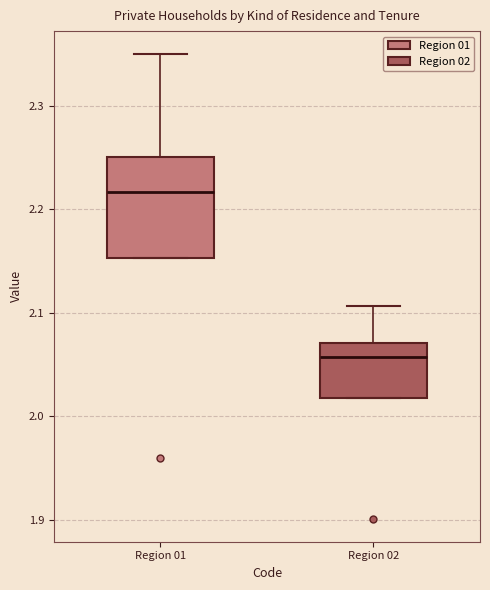

Reading left to right, transcribe this box plot: for each box, give where its median line is, the range the box spans, and where its two whiskers end, as read against the y-axis. The values are not printed on the chart, so give them approximately, as read against the axis.

Region 01: median 2.22, box 2.15 to 2.25, whiskers 2.15 to 2.35
Region 02: median 2.06, box 2.02 to 2.07, whiskers 2.02 to 2.11